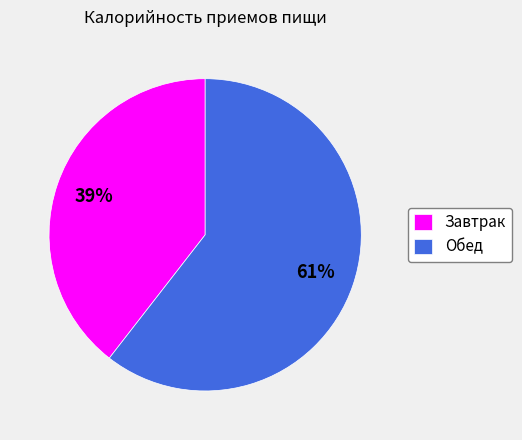

Is there a majority slice in this chart?

Yes